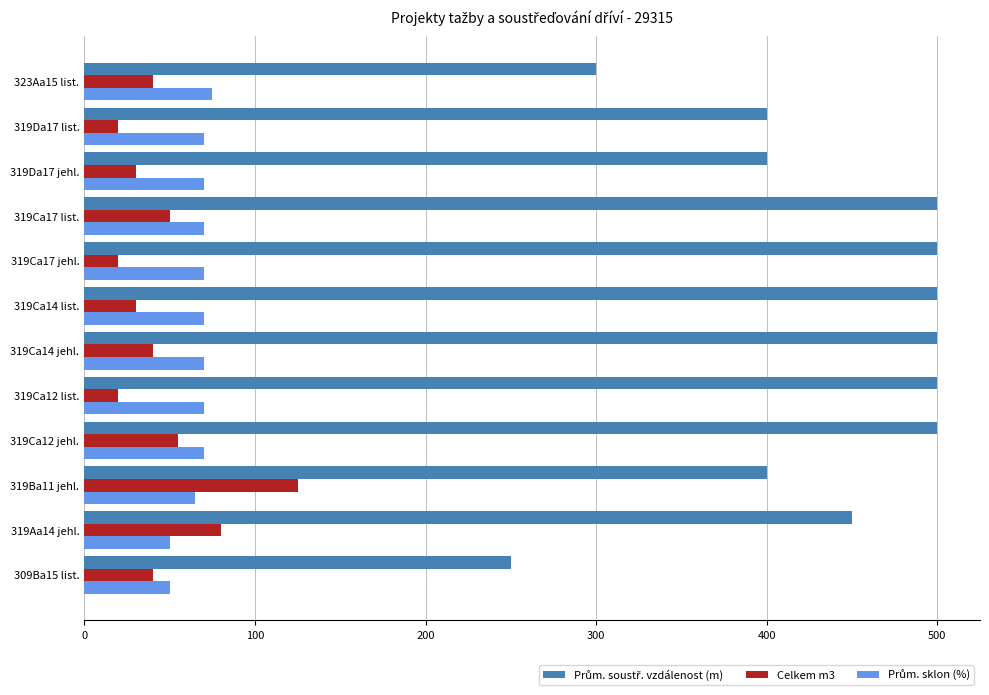

How many categories are shown in the chart?

12